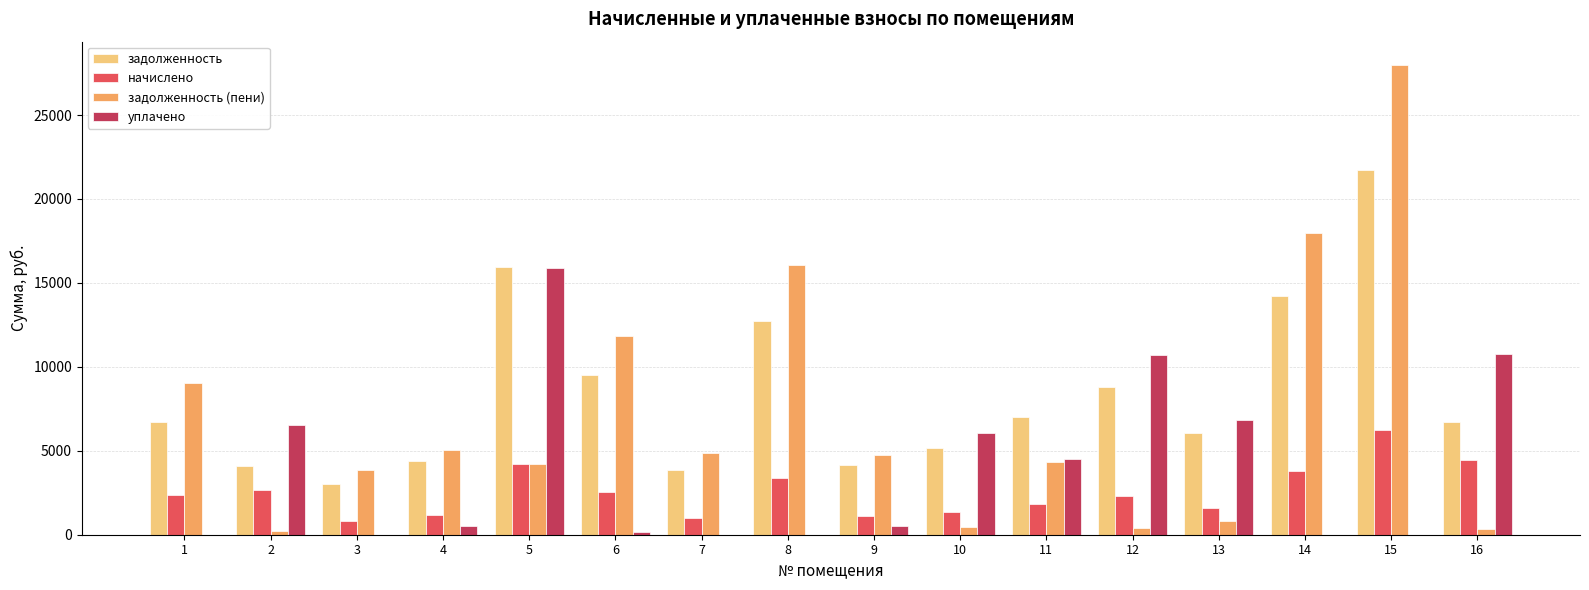

Which series has the largest total across all categories?

задолженность